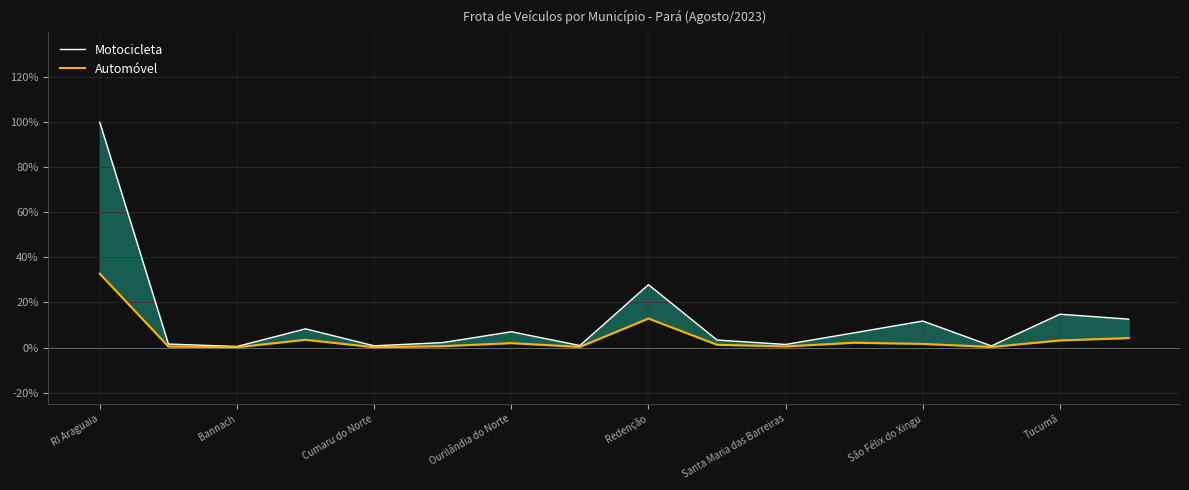

The value of Automóvel at Tucumã is 0.9. True or false?

False